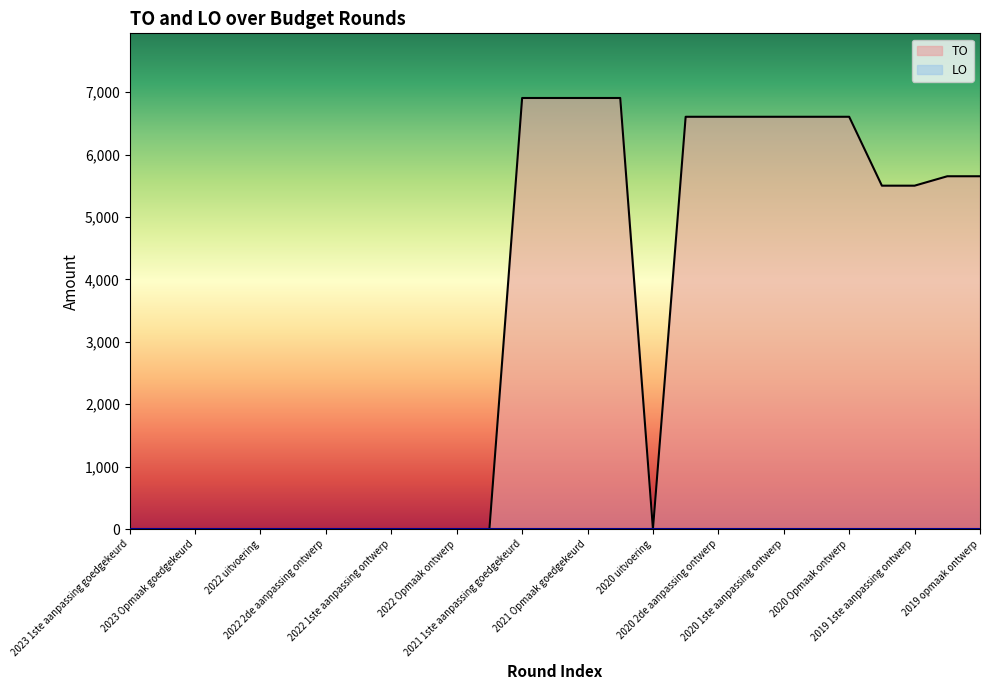

Reading left to right, list all the values displayed in this chart.

0	0	0	0	0	0	0	0	0	0	0	0	6907	6907	6907	6907	0	6606	6606	6606	6606	6606	6606	5502	5502	5653	5653